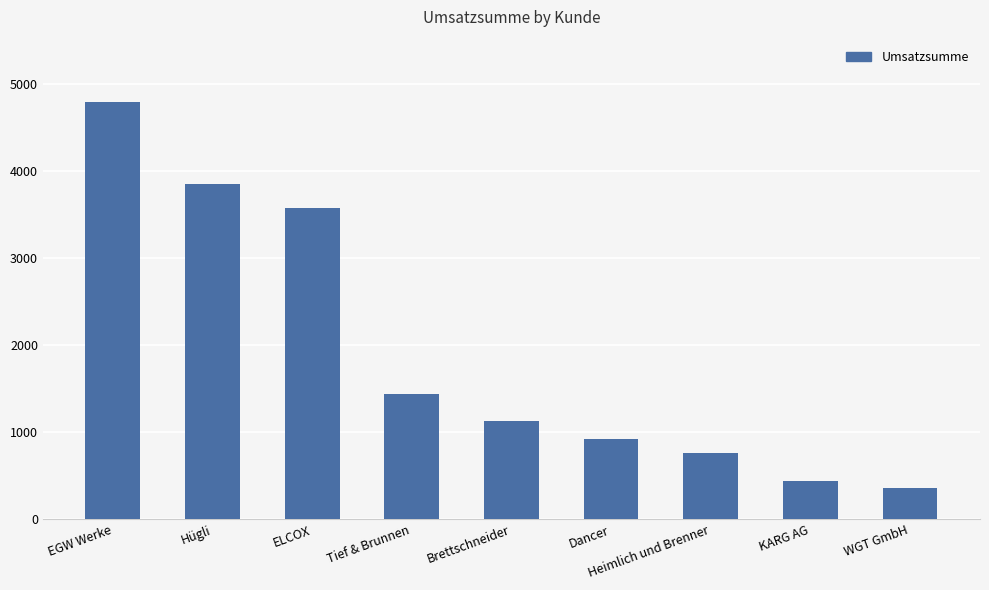

What is the value of the 7th bar from the left?

765